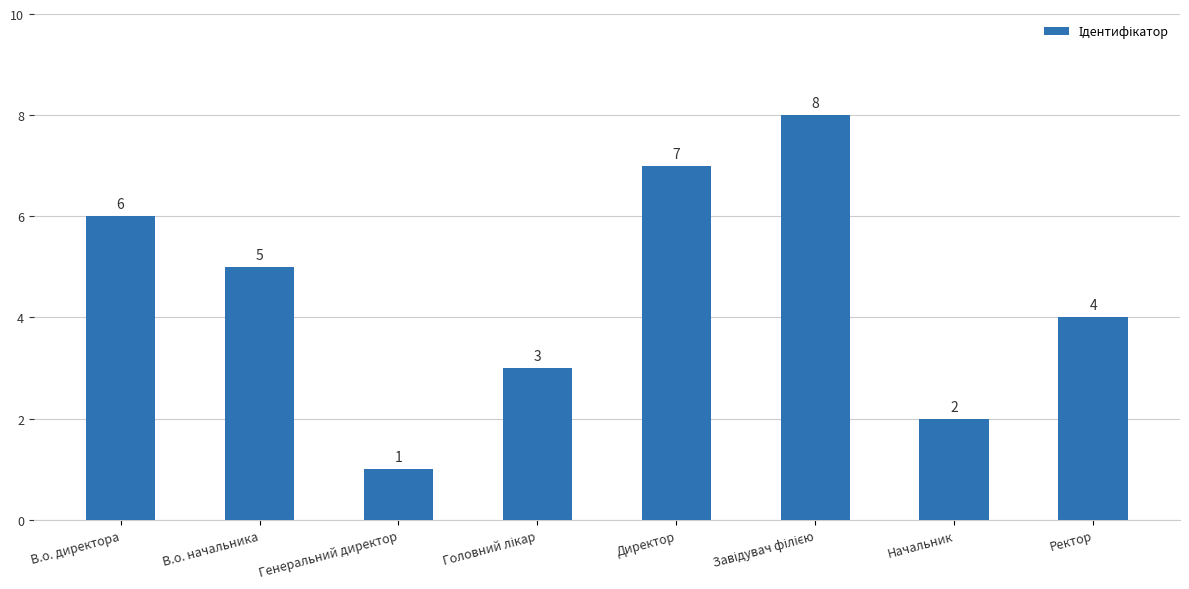

Which has a higher value, Начальник or В.о. начальника?

В.о. начальника